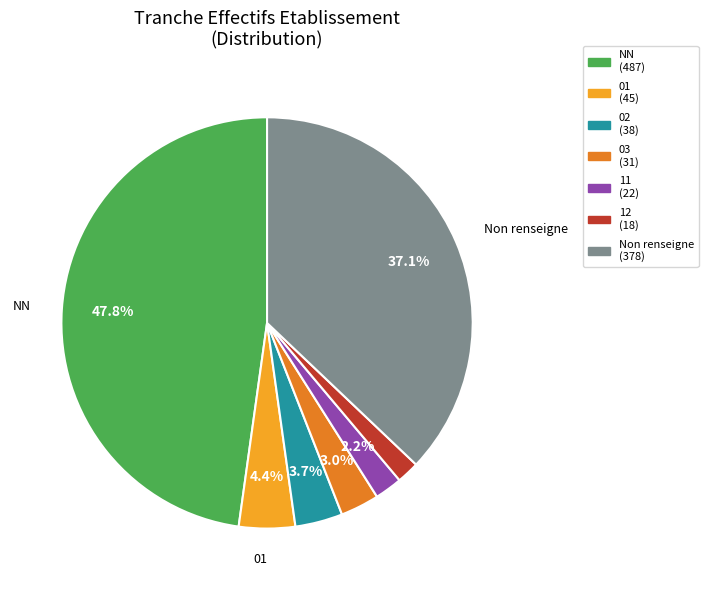

Is there a majority slice in this chart?

No